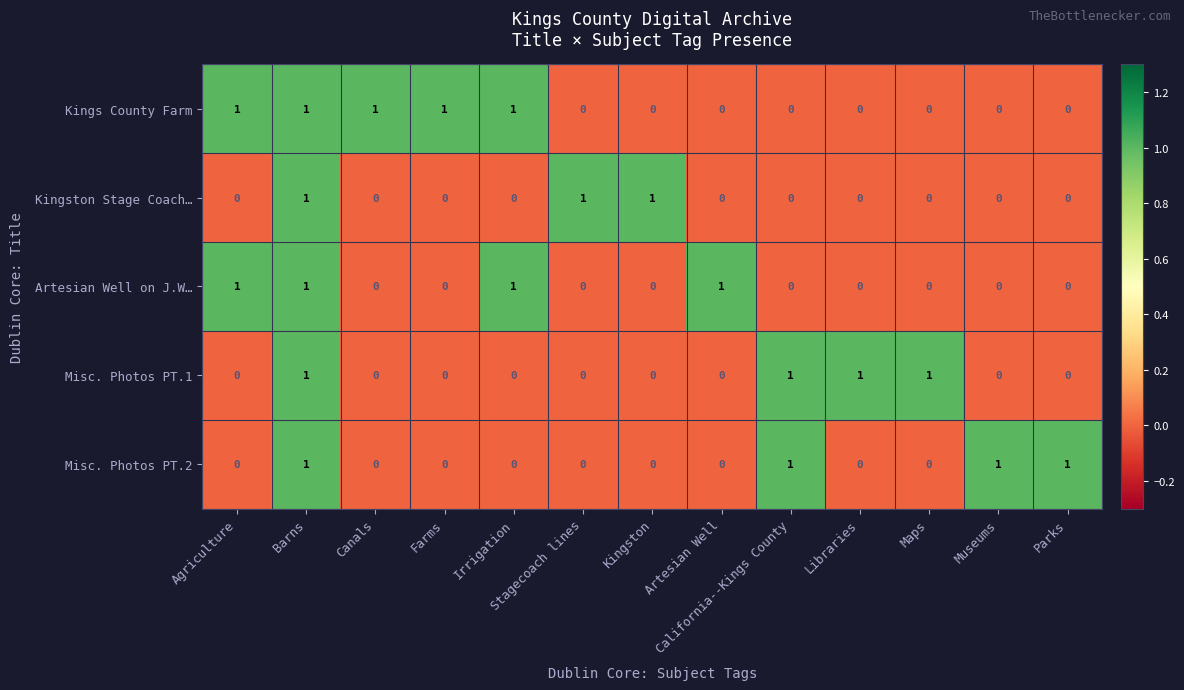

What is the sum of all Kings County Farm values?

5